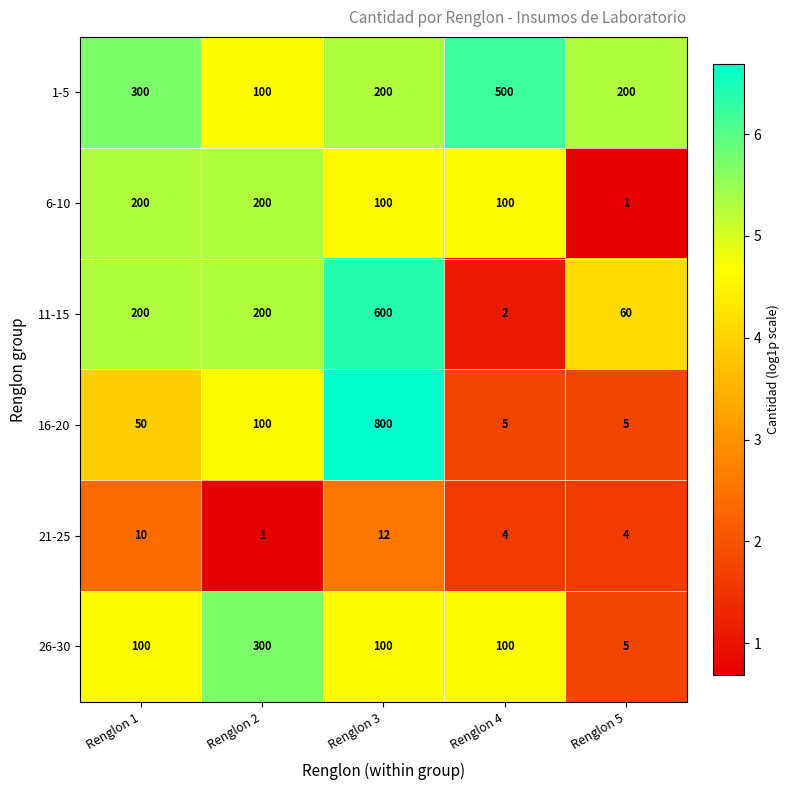

Reading left to right, transcribe all the data shown in this chart.

1-5: Renglon 1=300	Renglon 2=100	Renglon 3=200	Renglon 4=500	Renglon 5=200
6-10: Renglon 1=200	Renglon 2=200	Renglon 3=100	Renglon 4=100	Renglon 5=1
11-15: Renglon 1=200	Renglon 2=200	Renglon 3=600	Renglon 4=2	Renglon 5=60
16-20: Renglon 1=50	Renglon 2=100	Renglon 3=800	Renglon 4=5	Renglon 5=5
21-25: Renglon 1=10	Renglon 2=1	Renglon 3=12	Renglon 4=4	Renglon 5=4
26-30: Renglon 1=100	Renglon 2=300	Renglon 3=100	Renglon 4=100	Renglon 5=5